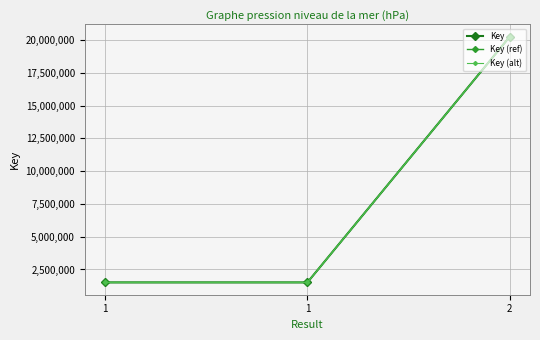

Which series has the largest total across all categories?

Key